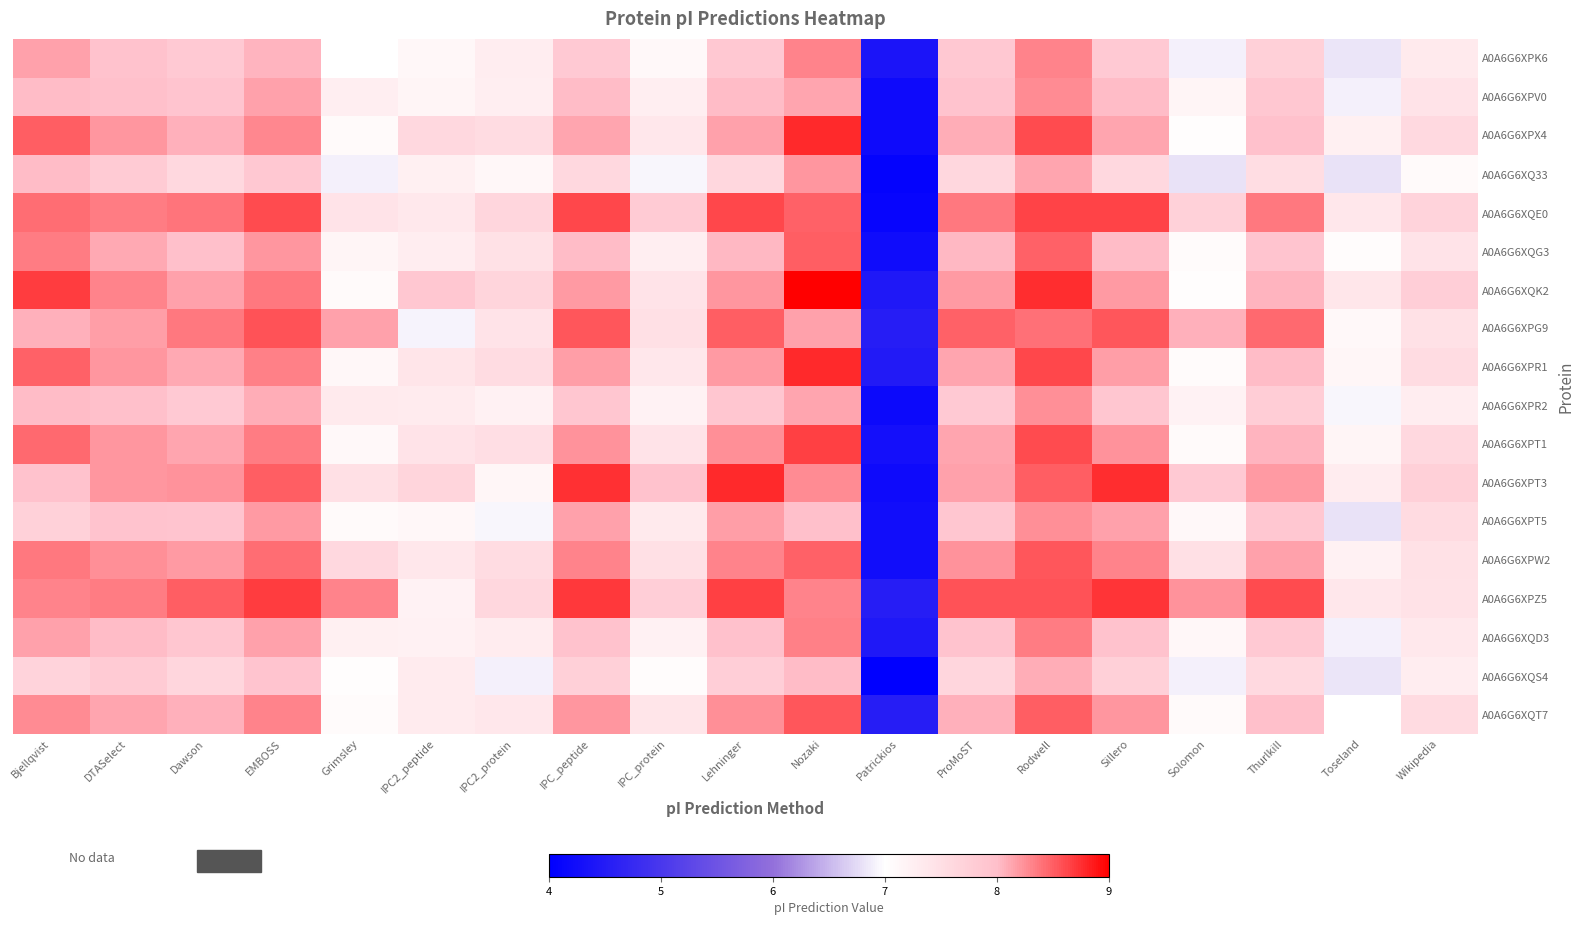

Which series has the largest total across all categories?

A0A6G6XPZ5